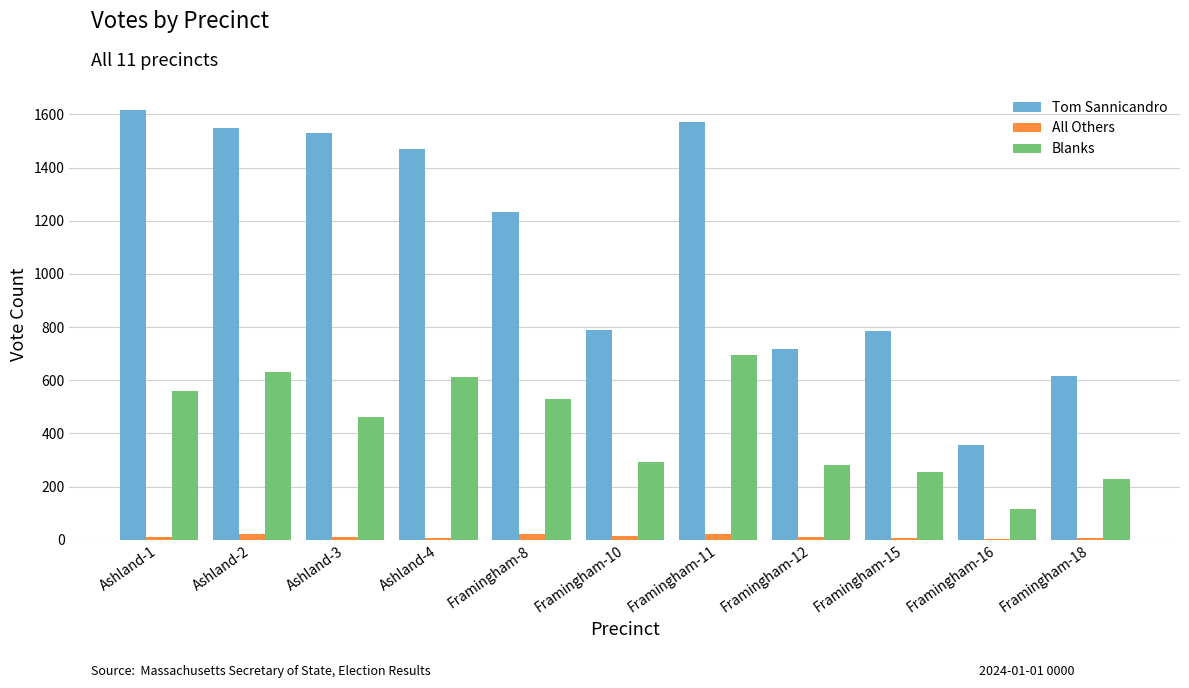

Count the number of data series in this chart.

3